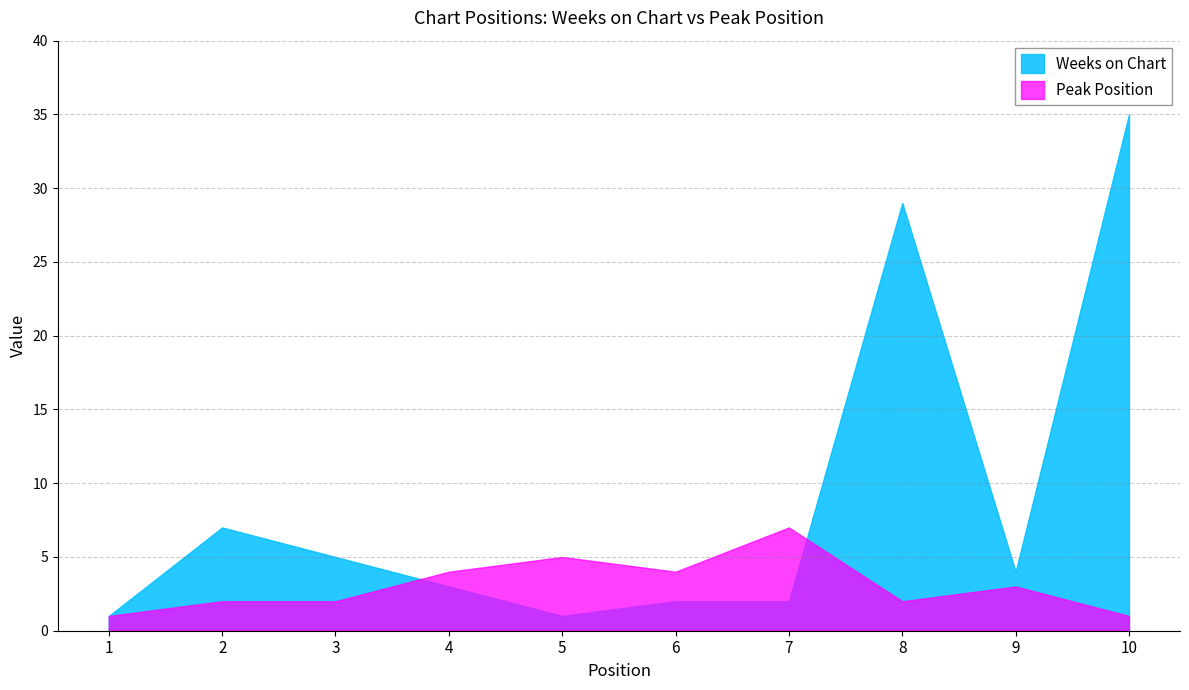

At which category does Weeks on Chart reach its first local valley?

5